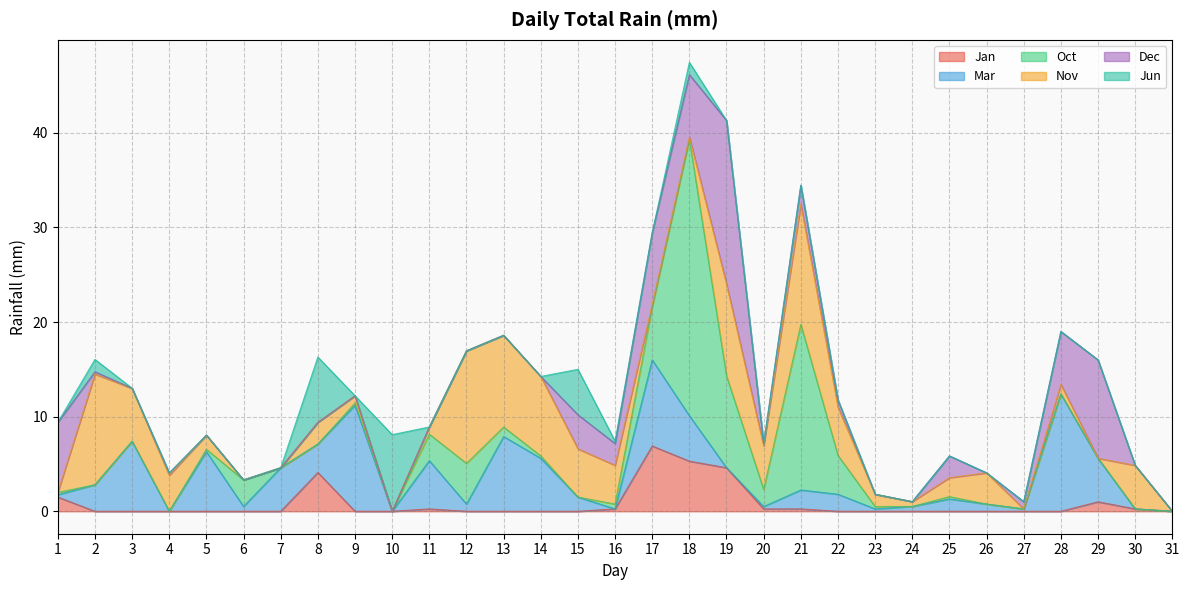

Reading right to left, what are all the values shown in this chart?

Jan: 0.0	0.2	1.0	0.0	0.0	0.0	0.0	0.0	0.0	0.0	0.2	0.2	4.6	5.3	6.9	0.2	0.0	0.0	0.0	0.0	0.2	0.0	0.0	4.1	0.0	0.0	0.0	0.0	0.0	0.0	1.5
Mar: 0.0	0.0	4.6	12.4	0.2	0.8	1.3	0.5	0.2	1.8	2.0	0.2	0.0	4.8	9.1	0.0	1.5	5.6	7.9	0.8	5.1	0.0	11.2	3.0	4.6	0.5	6.3	0.0	7.4	2.8	0.2
Oct: 0.0	0.0	0.0	0.0	0.0	0.0	0.2	0.0	0.2	4.1	17.5	1.8	9.7	29.2	5.6	0.5	0.0	0.2	1.0	4.3	2.8	0.0	0.2	0.0	0.0	2.8	0.2	0.0	0.0	0.0	0.2
Nov: 0.0	4.6	0.0	1.0	0.0	3.3	2.0	0.5	1.3	5.1	12.7	4.6	9.7	0.2	0.2	4.1	5.1	8.4	9.7	11.9	0.8	0.0	0.8	2.3	0.0	0.0	1.5	3.8	5.6	11.7	0.0
Dec: 0.0	0.0	10.4	5.6	0.8	0.0	2.3	0.0	0.0	0.8	2.0	0.2	17.3	6.6	7.6	2.3	3.6	0.0	0.0	0.0	0.0	0.0	0.0	0.0	0.0	0.0	0.0	0.2	0.0	0.2	7.4
Jun: 0.0	0.0	0.0	0.0	0.0	0.0	0.0	0.0	0.0	0.0	0.0	0.0	0.0	1.3	0.0	0.2	4.8	0.0	0.0	0.0	0.0	8.1	0.0	6.9	0.0	0.0	0.0	0.0	0.0	1.3	0.0